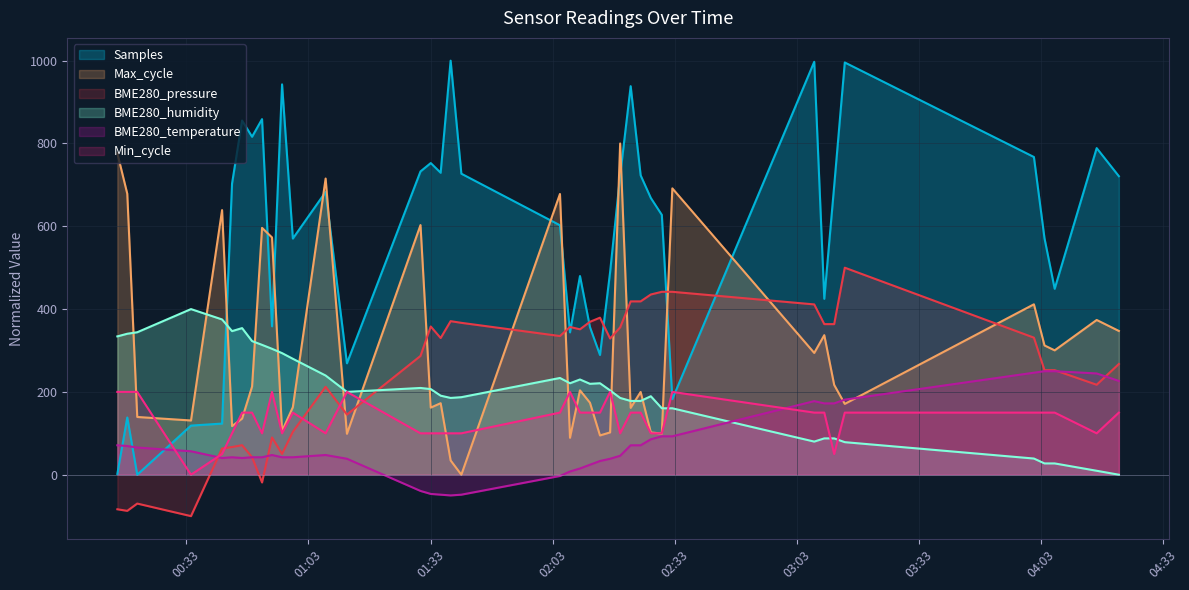

How many positive values does the BME280_temperature series have?

34